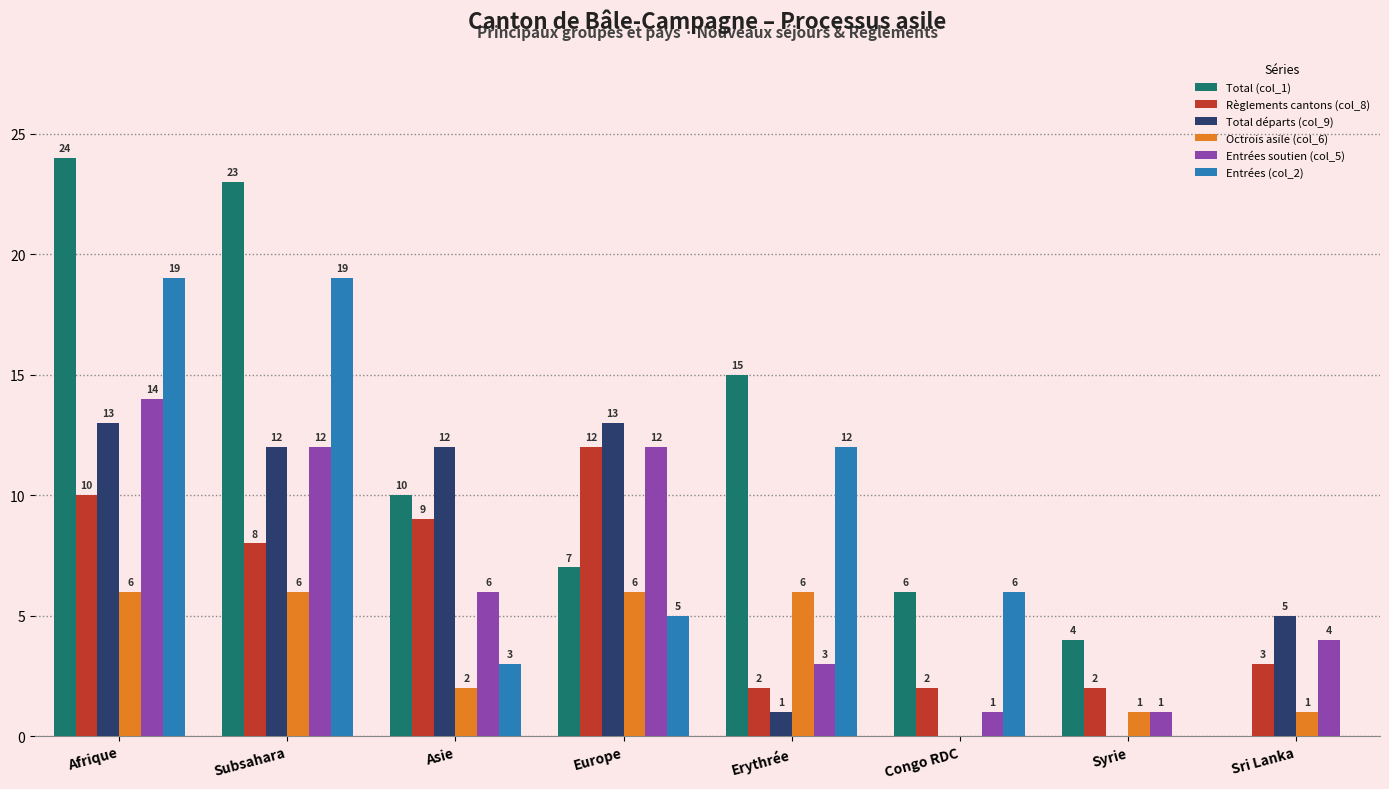

At which label is Total (col_1) closest to 12?

Asie